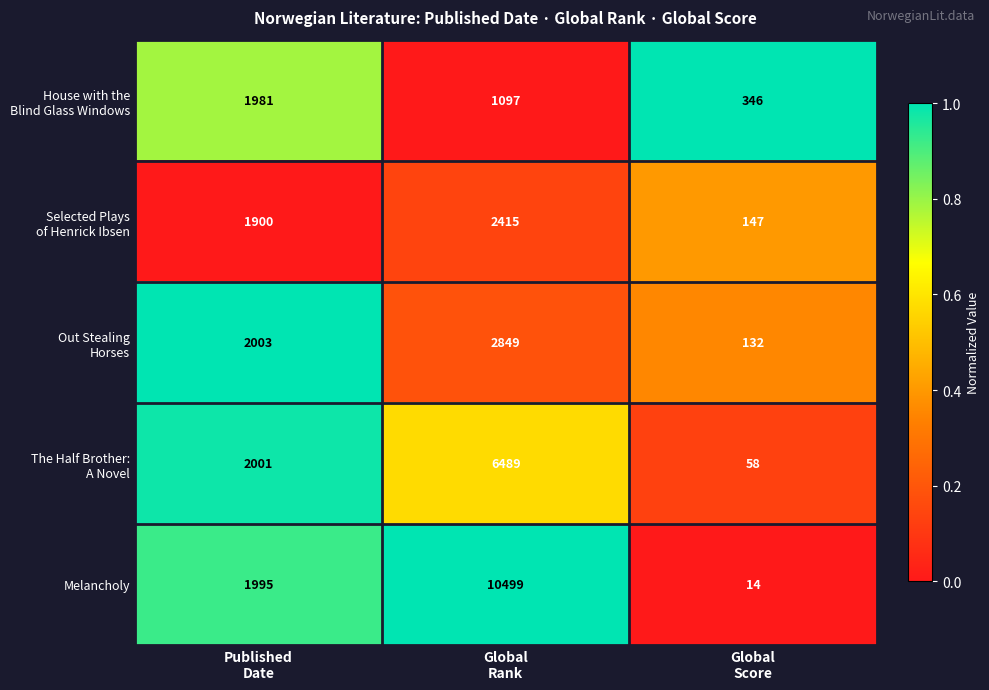

What is the smallest value displayed?

14